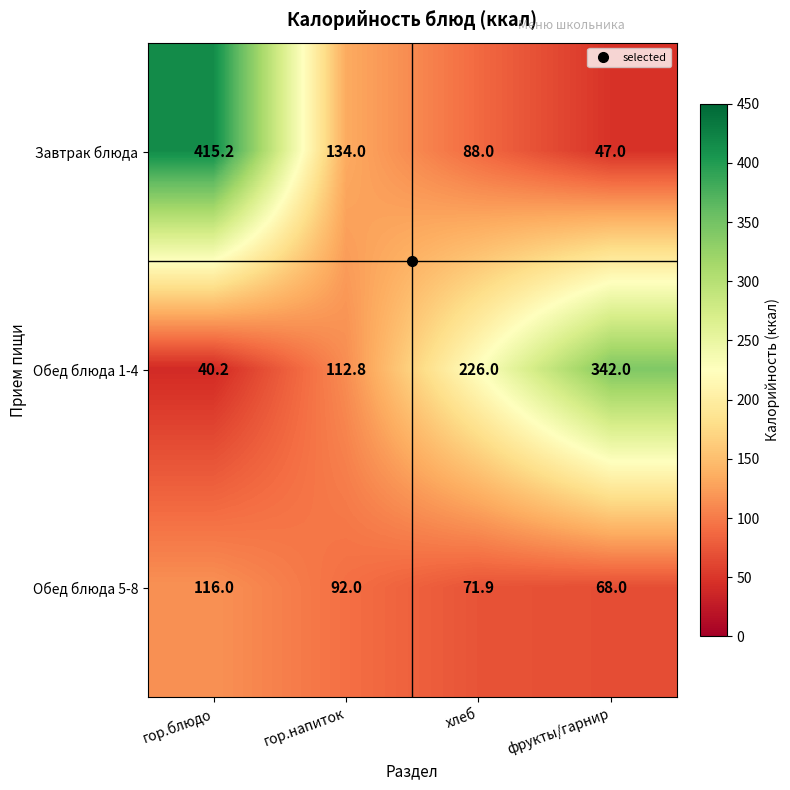

True or false: Обед блюда 5-8 has a value of 16.1 at фрукты/гарнир.

False